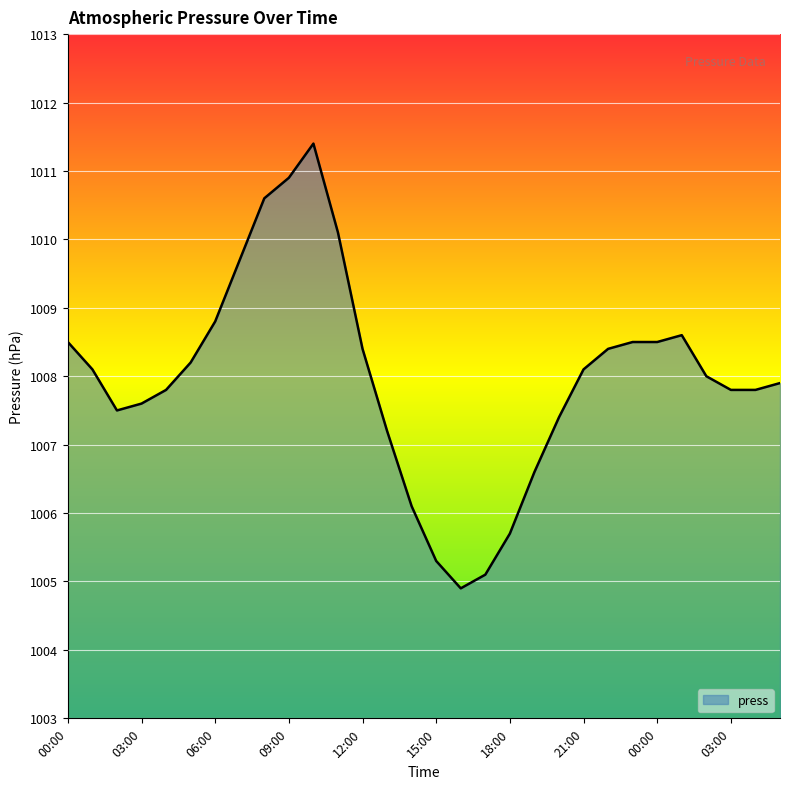

What is the difference between the maximum and minimum values?

6.5